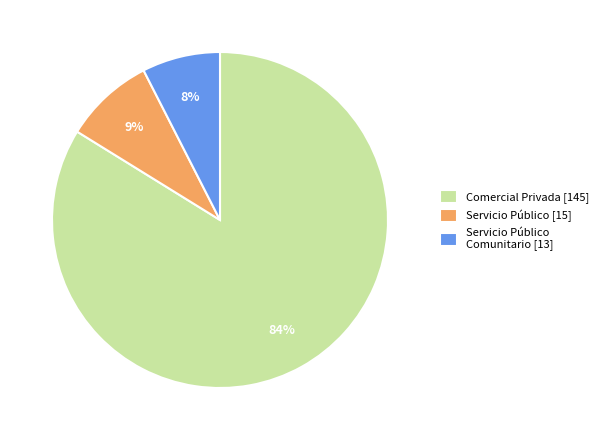

Is it true that Comercial Privada [145] is 84% of the pie?

True